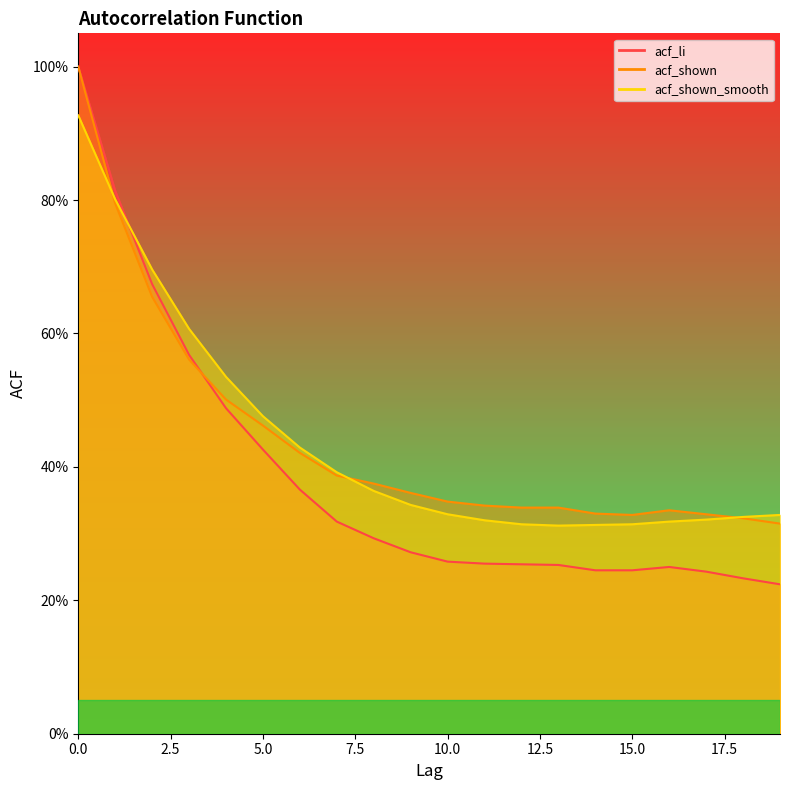

At 2, list the series in order from largest to smallest.

acf_shown_smooth, acf_li, acf_shown